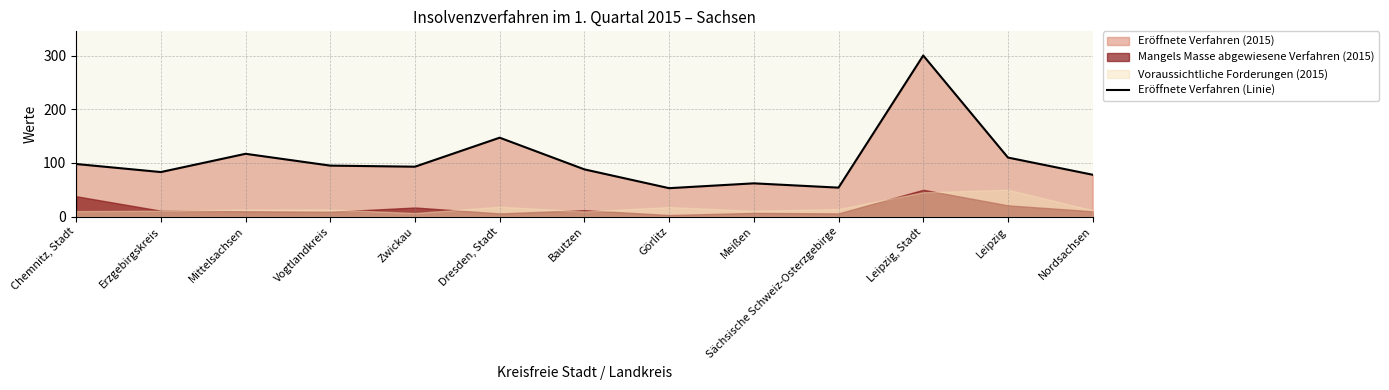

True or false: there are more than 0 points higher than both neighbors.

True